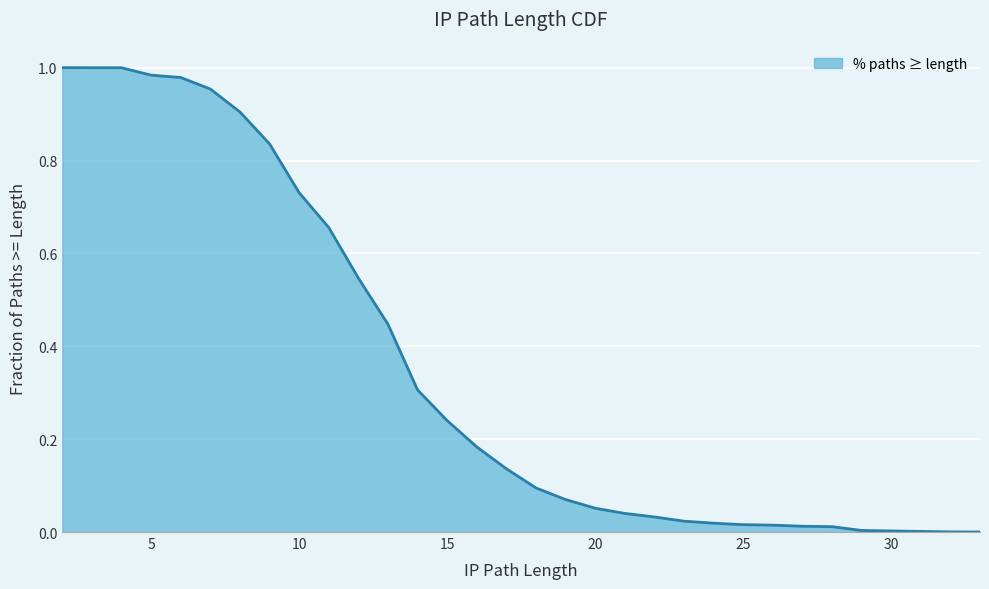

Is it true that the value at 27 is 0.0?

False